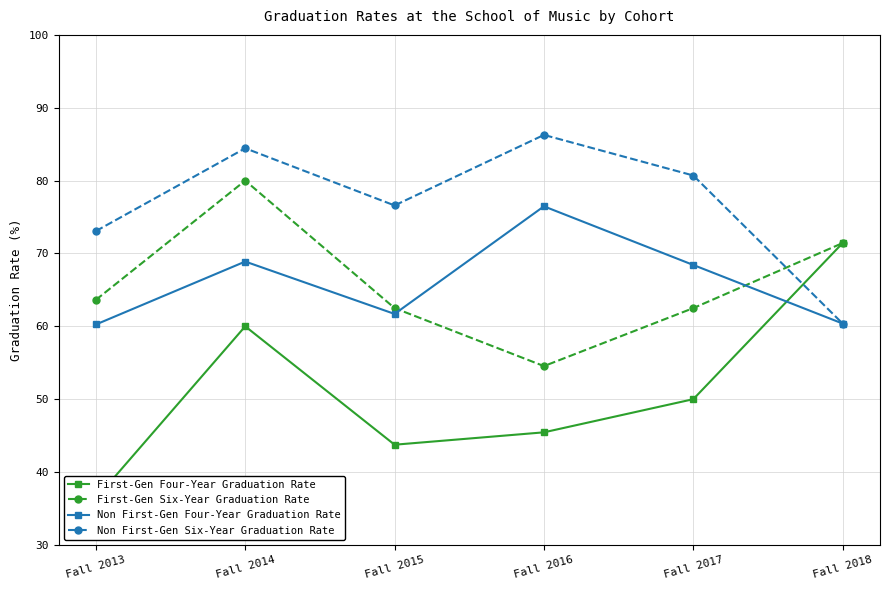

At how many categories does at least one series exceed 41?

6